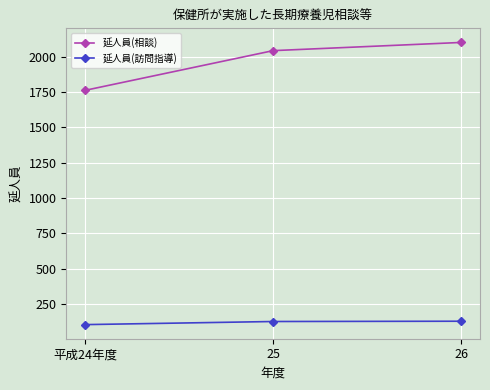

True or false: 延人員(訪問指導) has a value of 103 at 平成24年度.

True